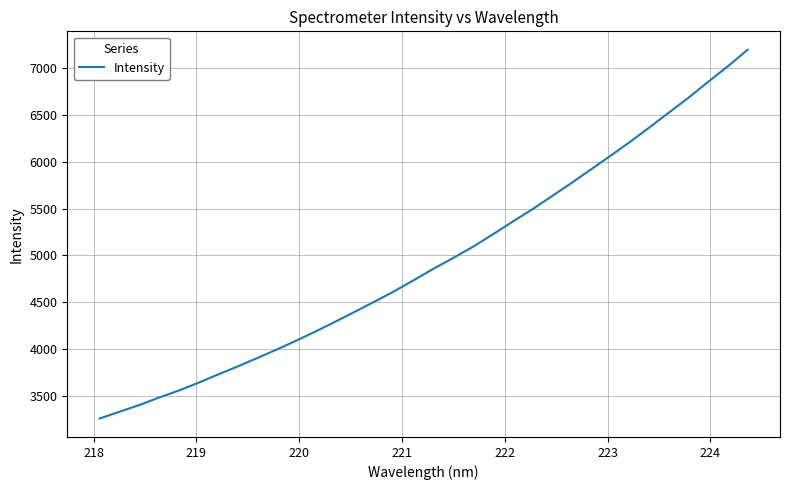

What is the smallest value displayed?

3262.5